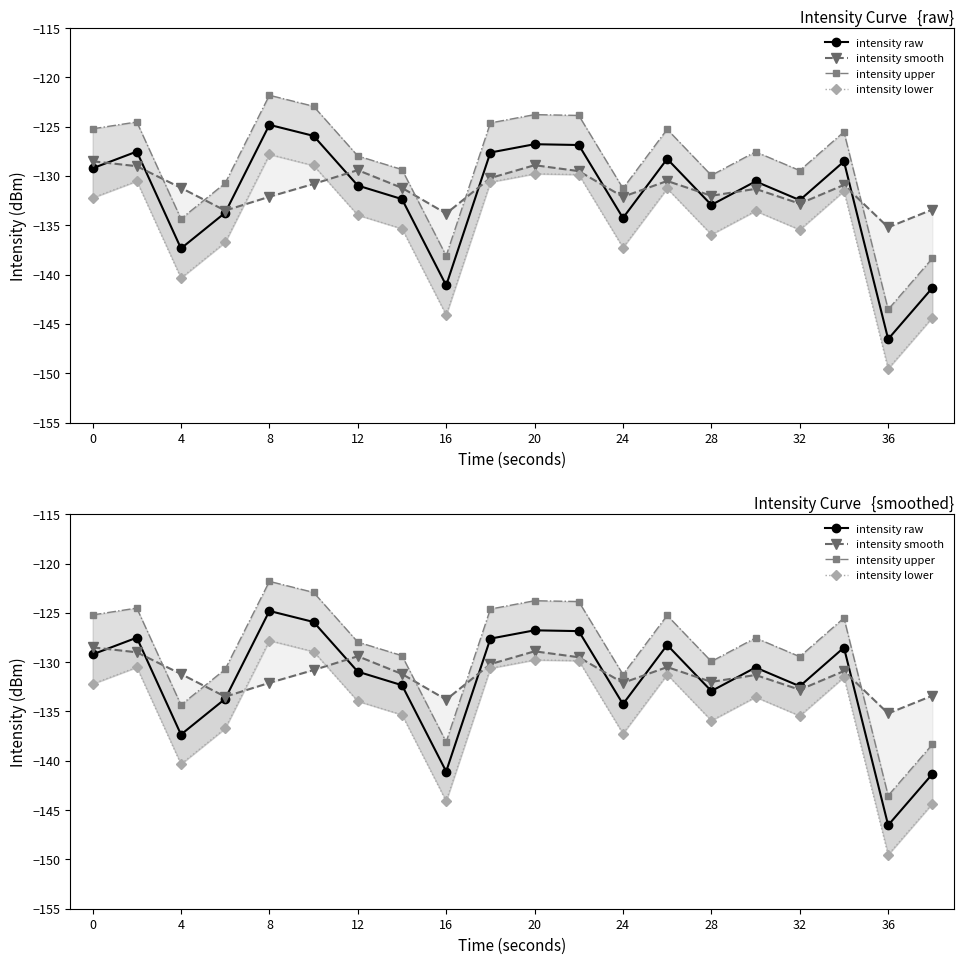

What is the value of the intensity raw point at the 5th from the left?

-124.8